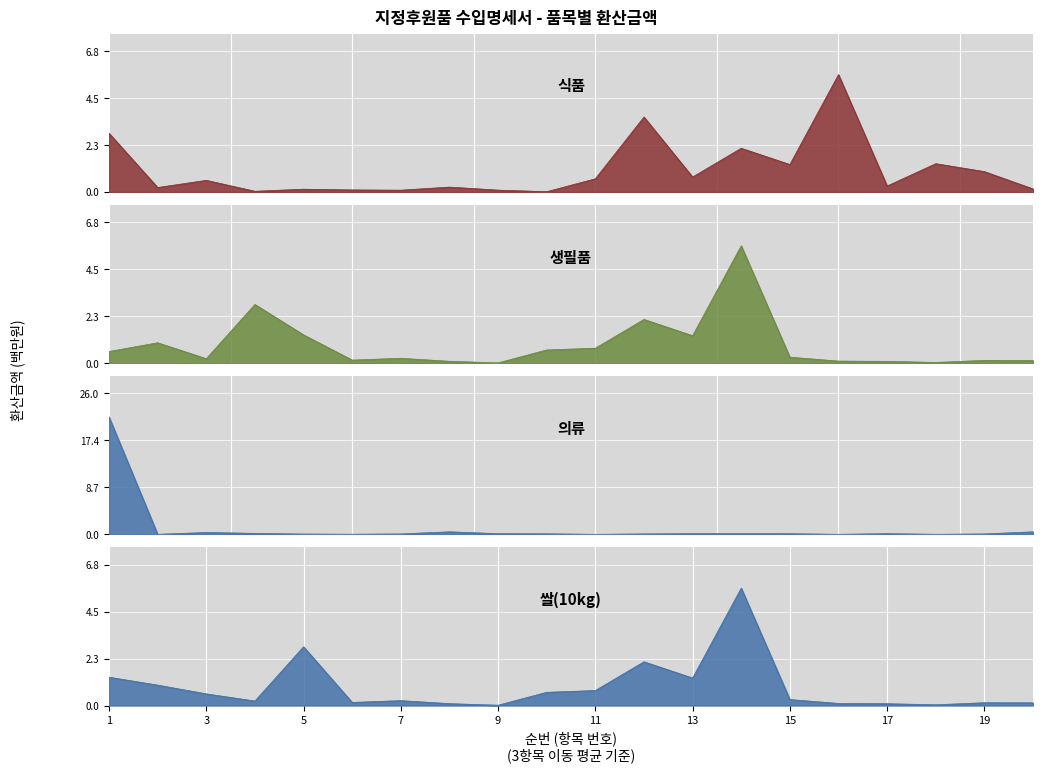

True or false: 식품 has a value of 2.0 at 18.

False